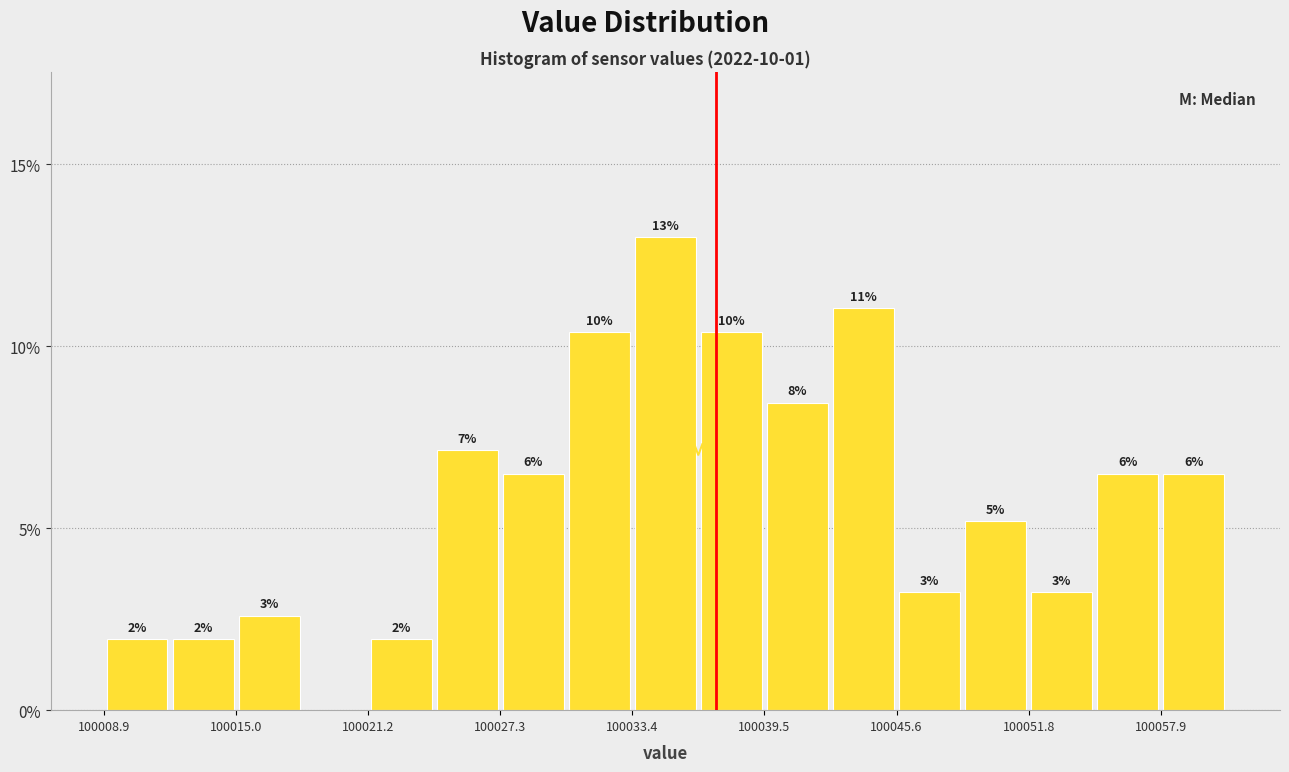

Read against the x-axis, roughly where is the centre of the tallest bar?

100035